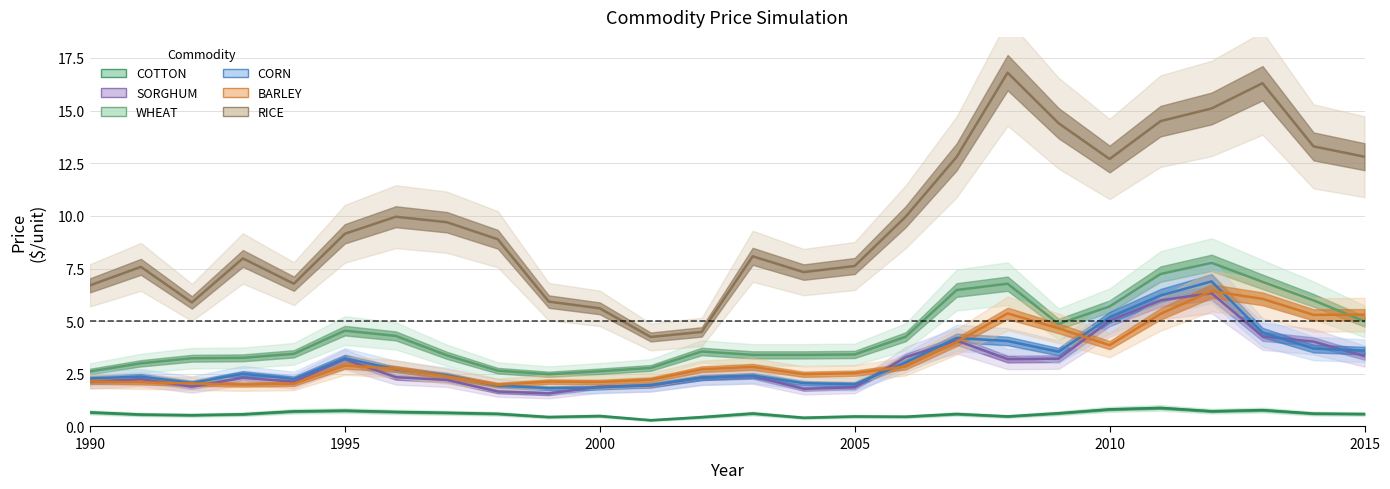

Which series changed the most between 1990 and 2005?

RICE